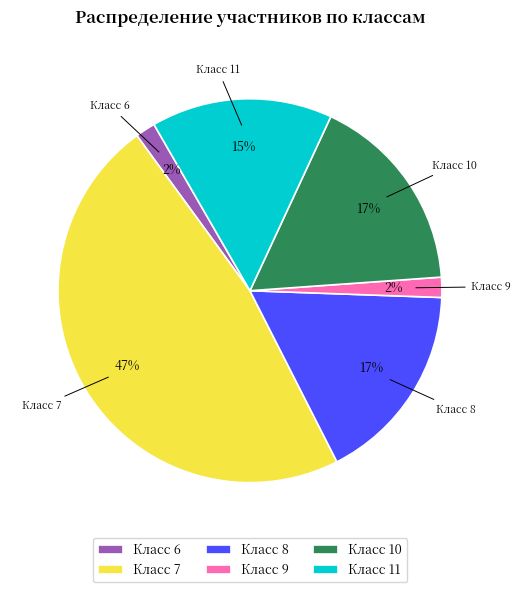

To the nearest percent, what is the combined percentage of Класс 8 and Класс 11?

32%